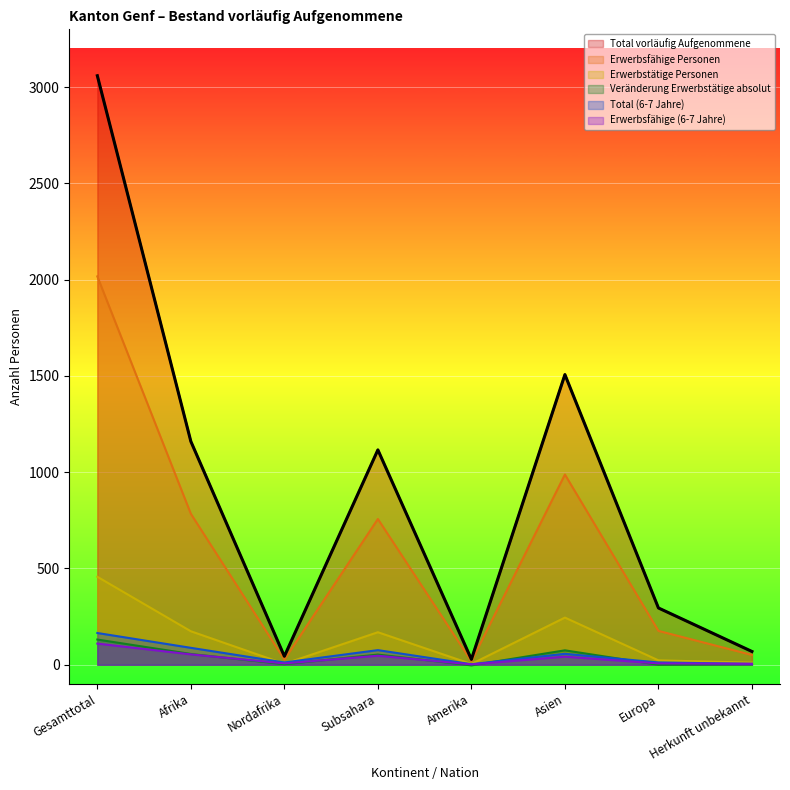

What is the highest value of the Erwerbsfähige Personen series?

2017